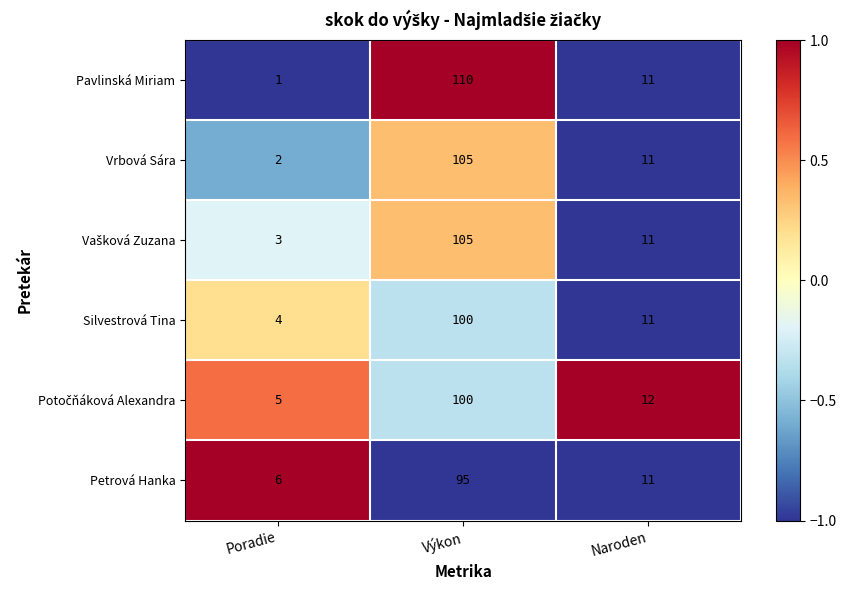

Where is Pavlinská Miriam nearest to the value 55?

Naroden